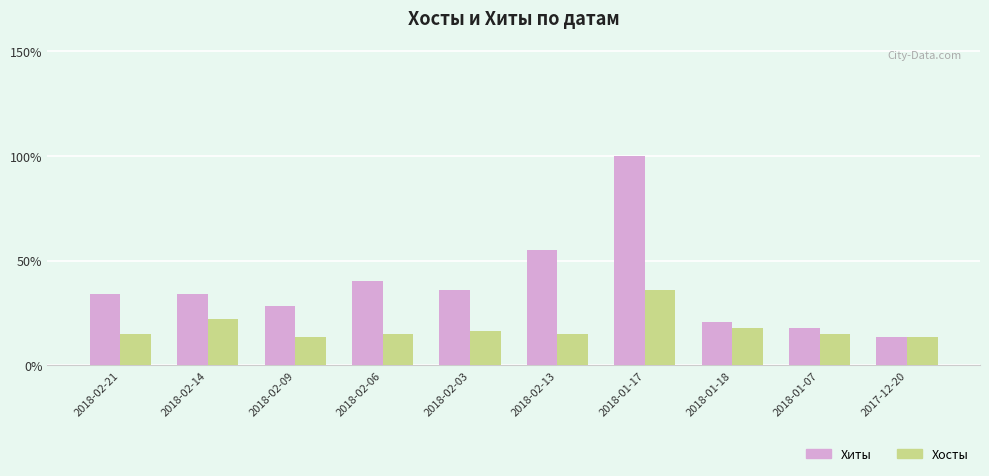

What is the sum of all Хосты values?

179.1